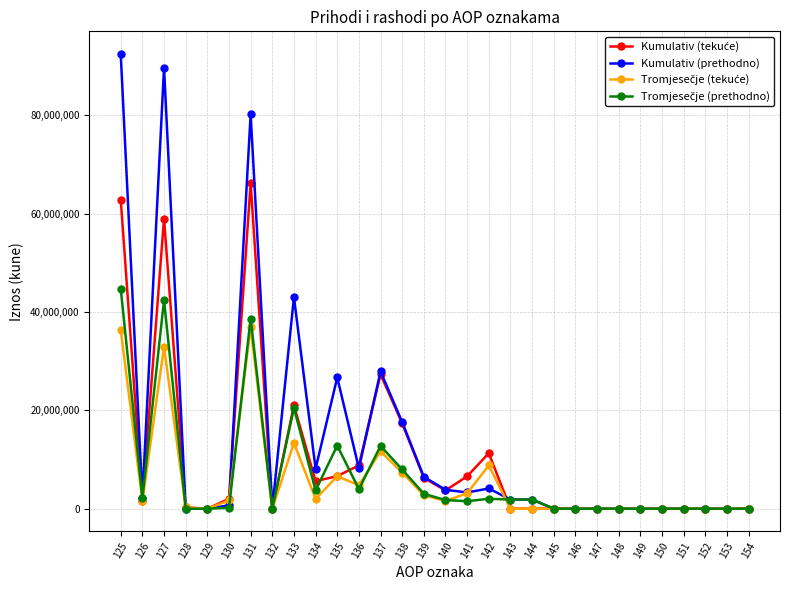

At which category does Kumulativ (prethodno) reach its first local peak?

127